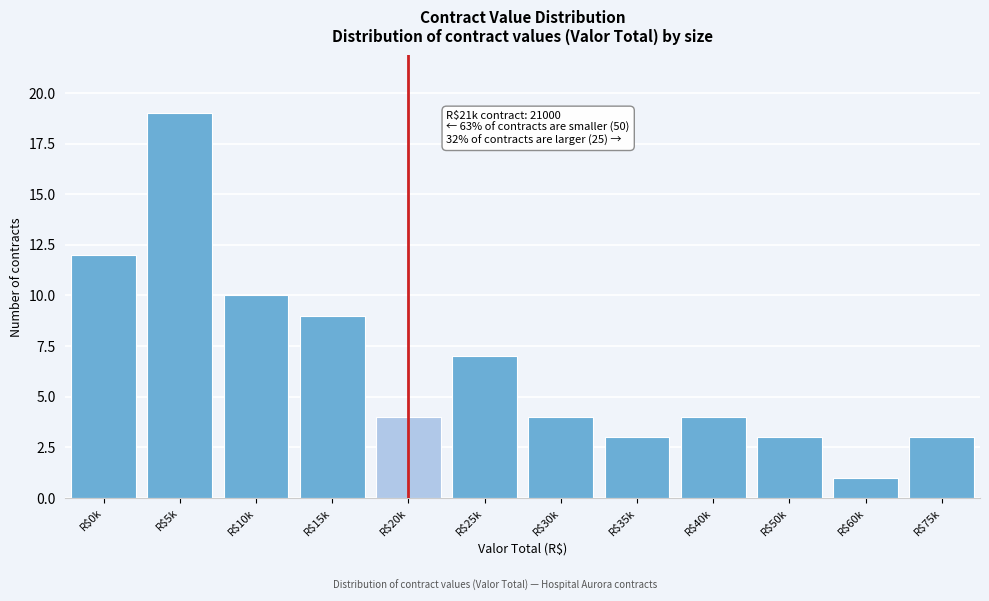

Reading left to right, extract all data points from this chart.

12	19	10	9	4	7	4	3	4	3	1	3